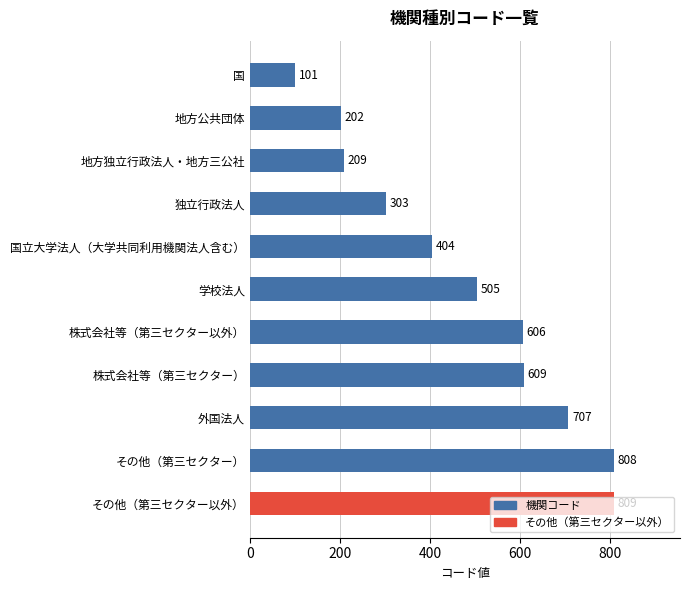

Is it true that the value at 国 is 101?

True